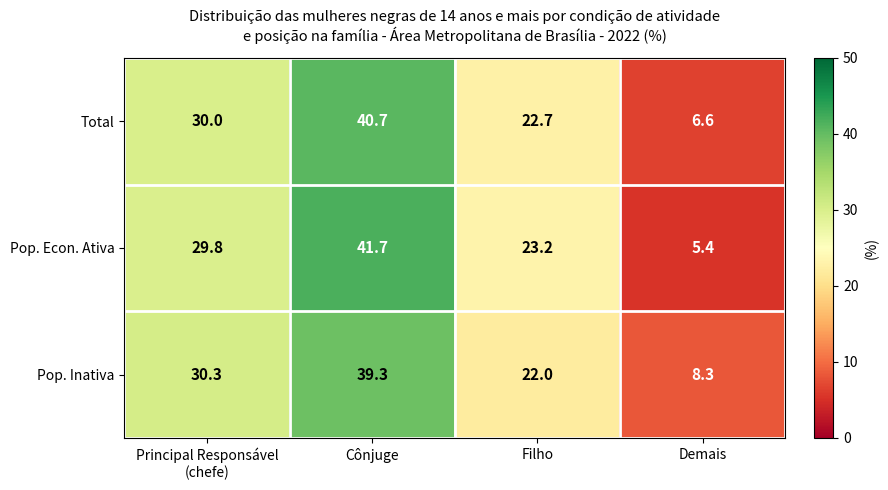

What is the difference between the highest and lowest values at Cônjuge?

2.4